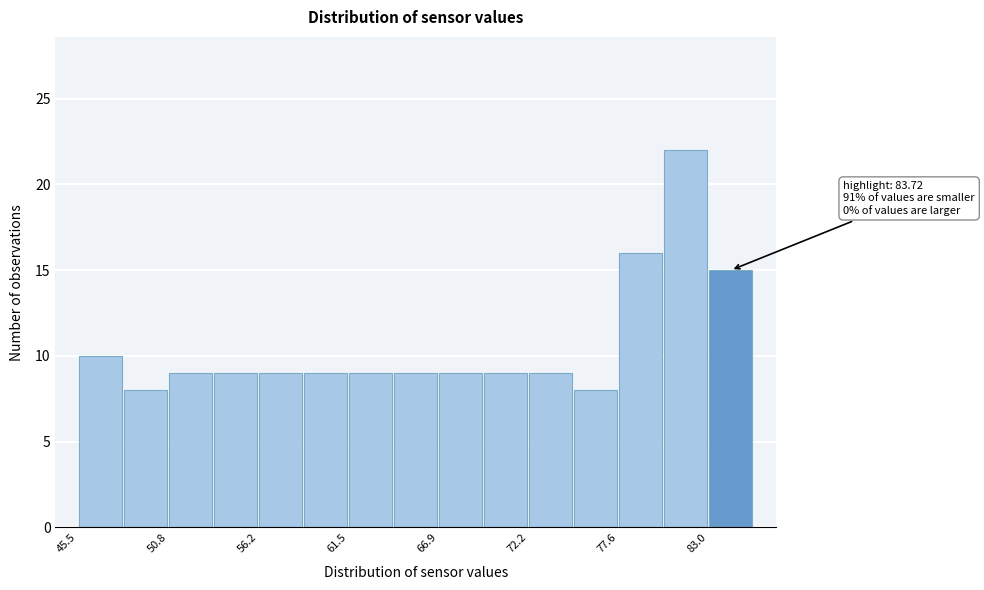

Around what value on the x-axis is the tallest bar? Give the approximate position of its centre, as read against the axis.

82